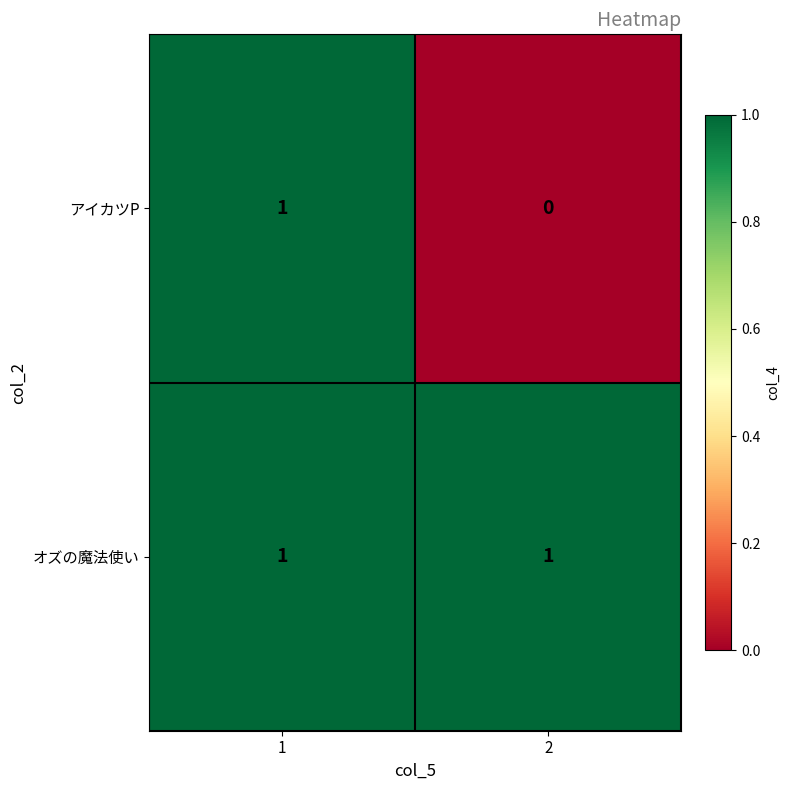

The オズの魔法使い series shows 1 at 1. True or false?

True